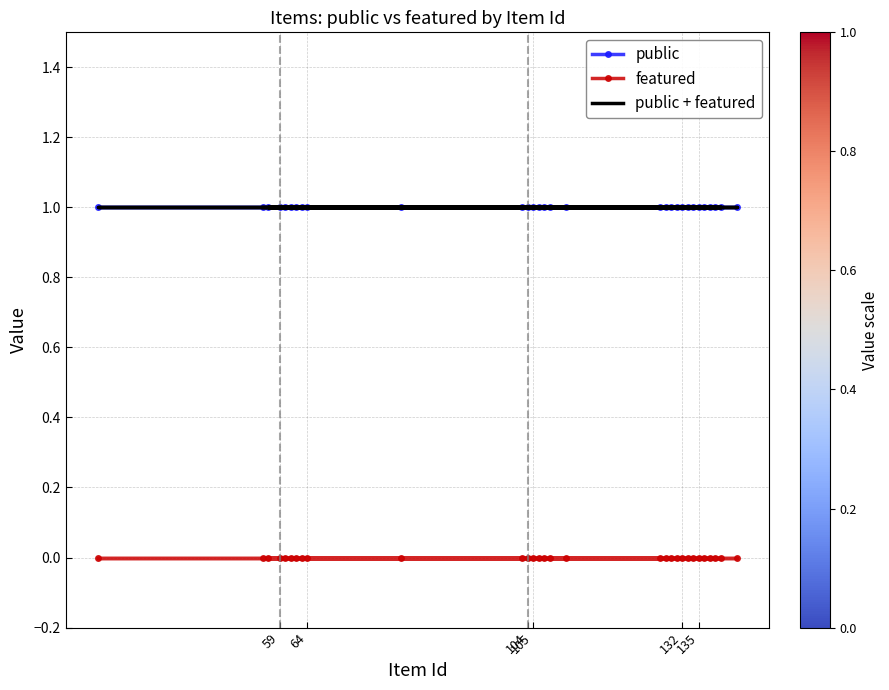

Which has a higher value, 132 or 59?

132